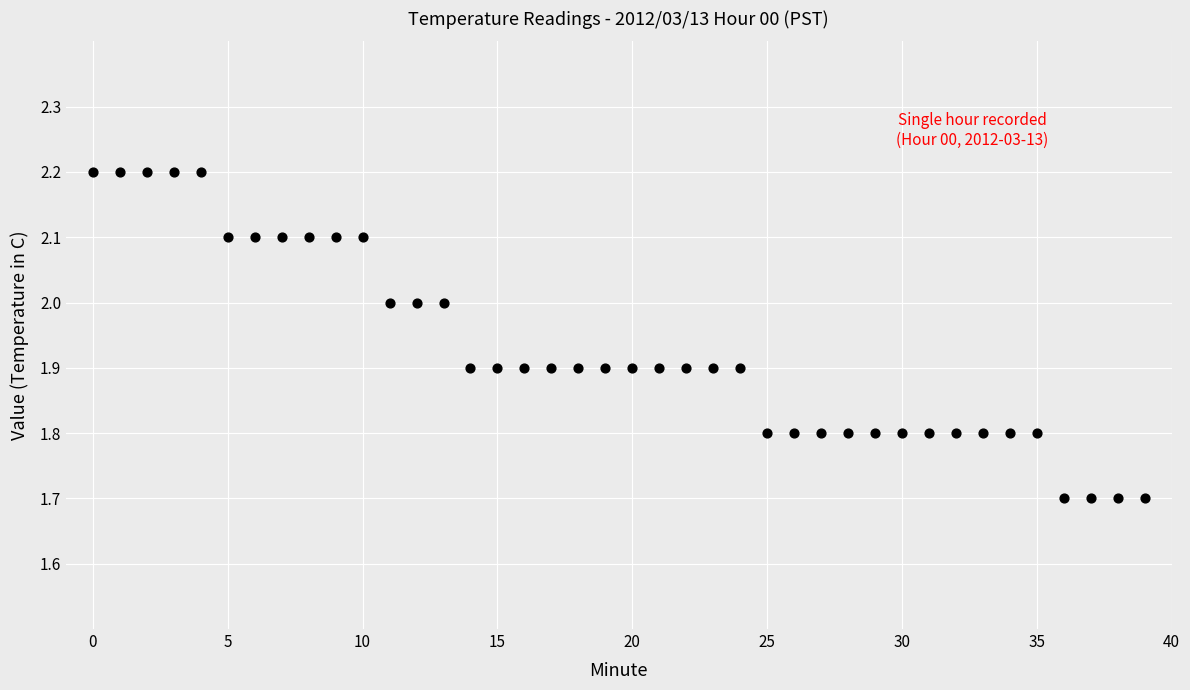

What is the range of Y values (max minus min)?

0.5